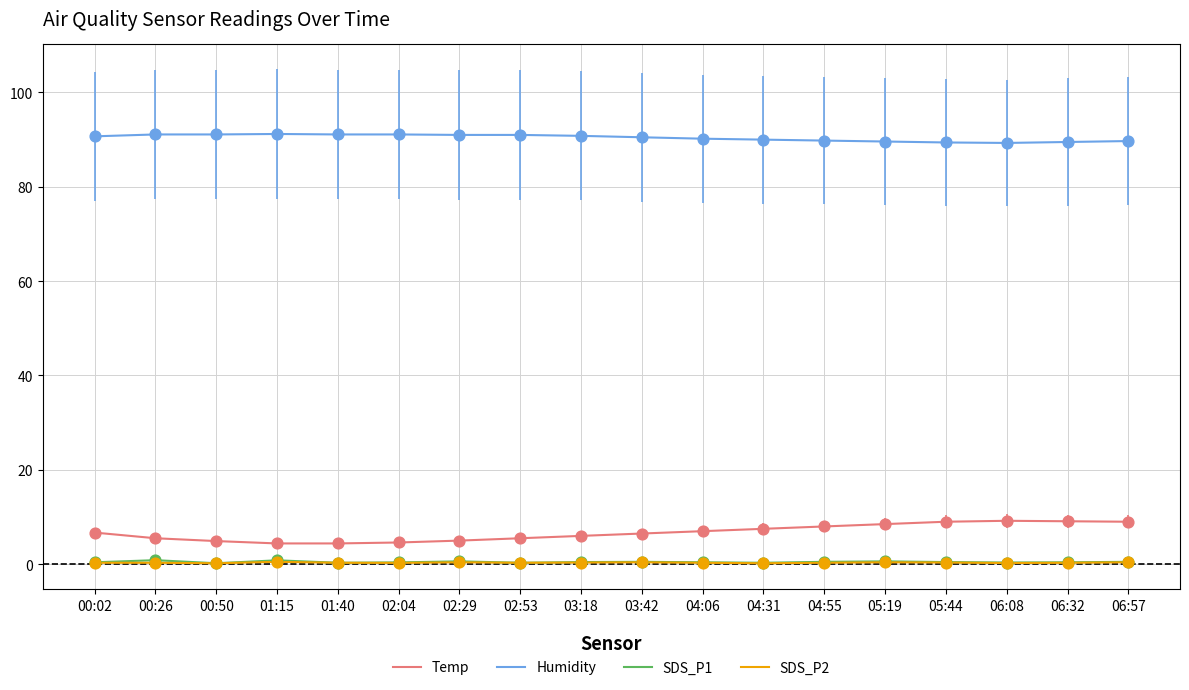

Which series has the largest total across all categories?

Humidity